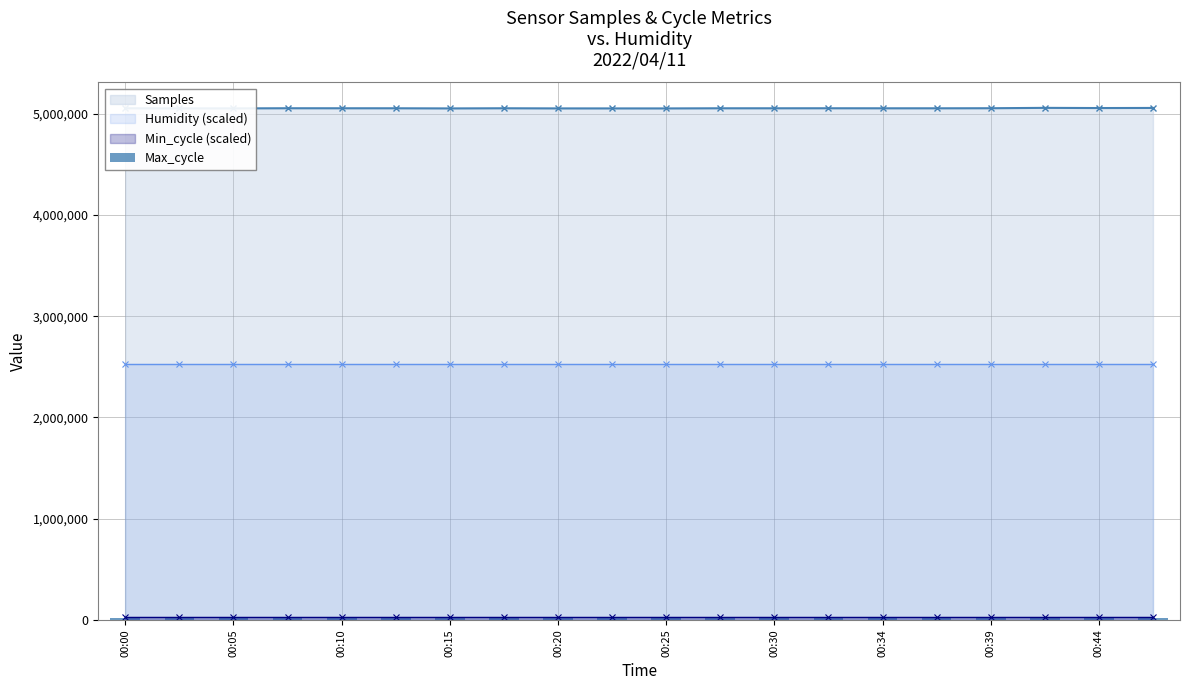

What is the lowest value of the Samples series?

5051982